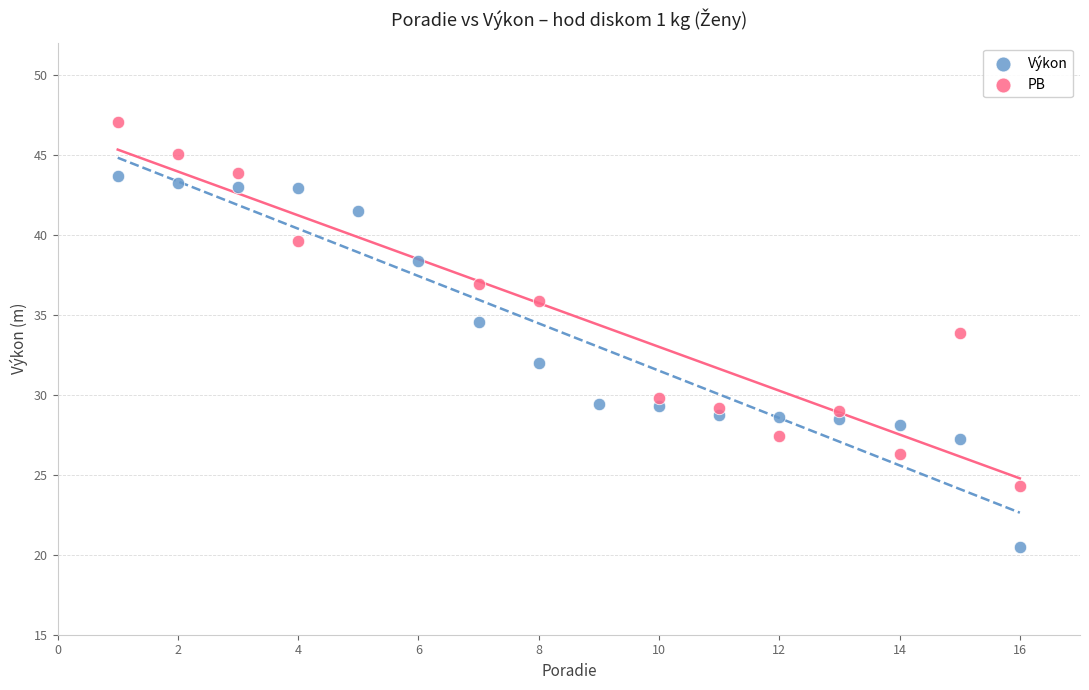

Which series contains the highest Y value?

PB